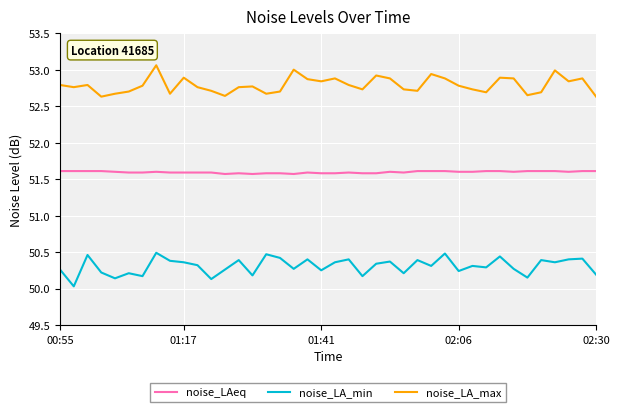

List the series in order of their overall mean, lowest first.

noise_LA_min, noise_LAeq, noise_LA_max